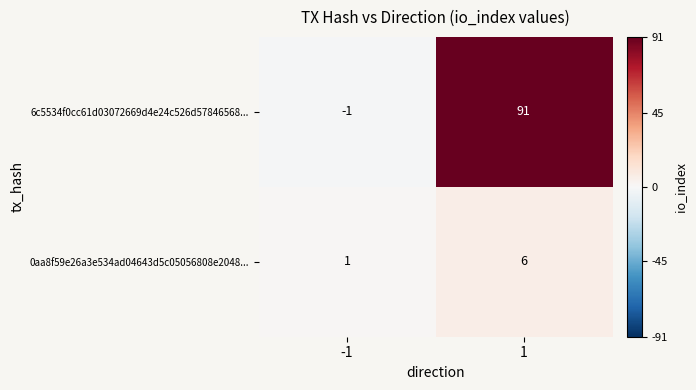

At -1, list the series in order from largest to smallest.

0aa8f59e26a3e534ad04643d5c05056808e2048..., 6c5534f0cc61d03072669d4e24c526d57846568...